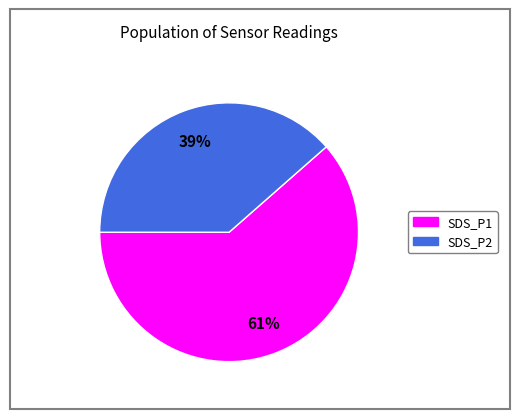

Is the sum of SDS_P2 and SDS_P1 greater than half?

Yes